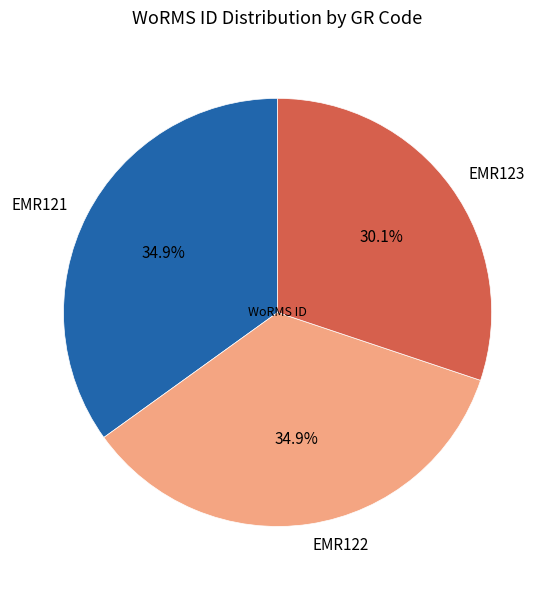

Approximately how many times larger is the value at EMR121 compared to EMR122?

1.0